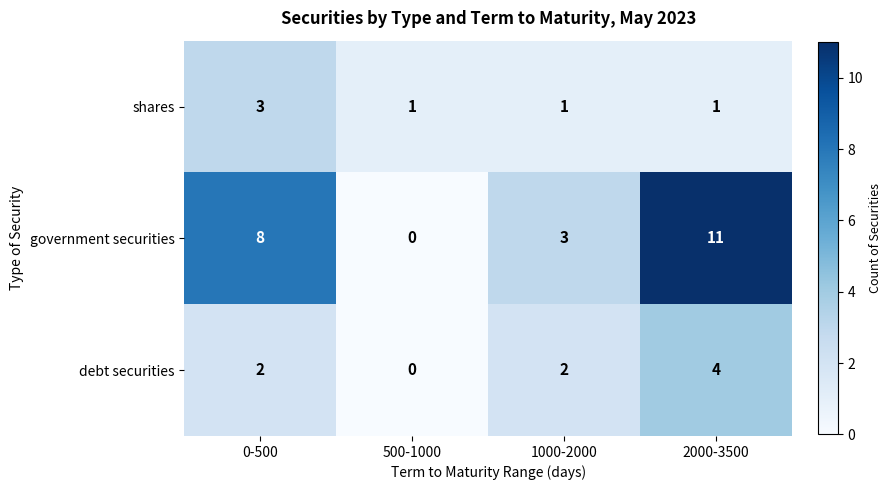

At 1000-2000, list the series in order from smallest to largest.

shares, debt securities, government securities